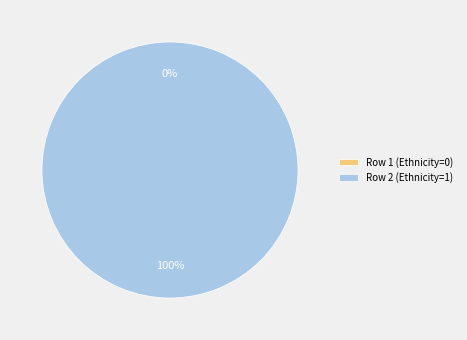

Which category has the biggest portion of the pie?

Row 2 (Ethnicity=1)